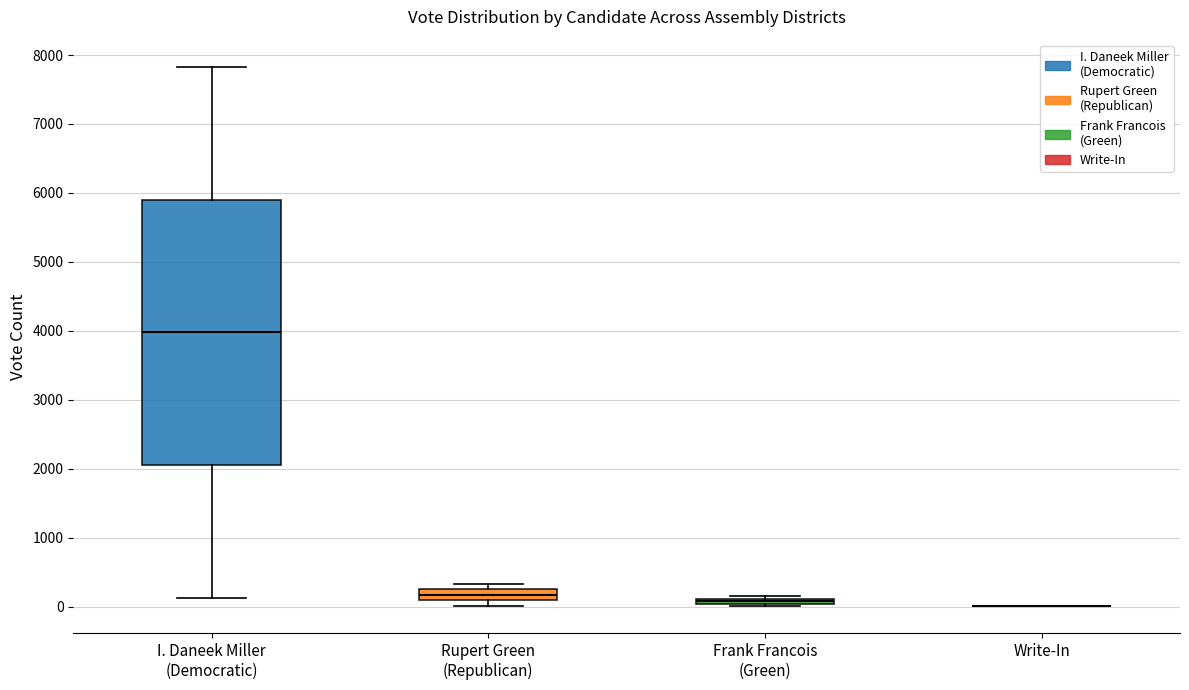

Which box is the tallest, from its lower edge to its upper edge?

I. Daneek Miller (Democratic)